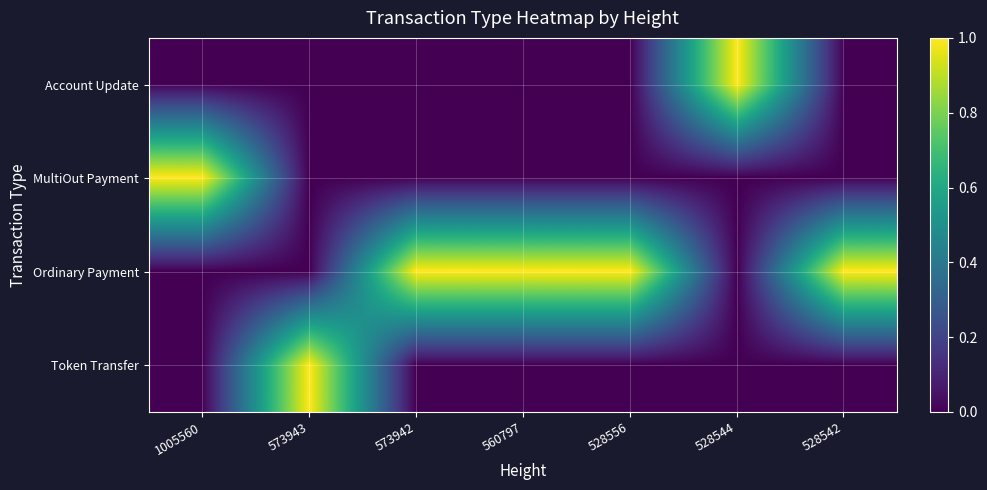

Which series has the largest range (max minus min)?

Account Update